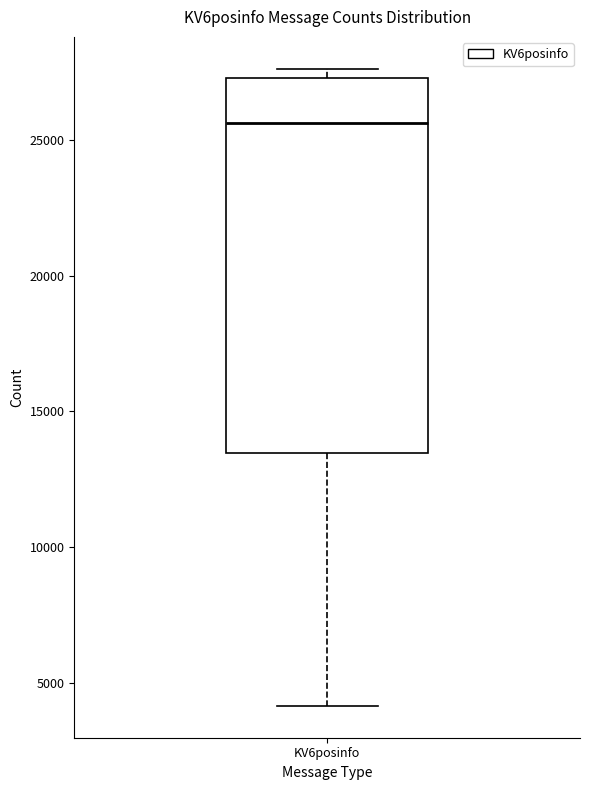

Transcribe this box plot: give where the median line is, the range the box spans, and where the two whiskers end, as read against the y-axis. The values are not printed on the chart, so give them approximately, as read against the axis.

median 25500, box 13500 to 27500, whiskers 4000 to 27500 (just above the box's upper edge)